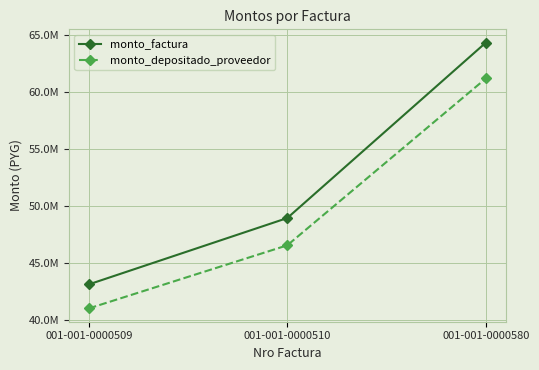

What is the sum of the monto_depositado_proveedor values at 001-001-0000510 and 001-001-0000509?

87507444